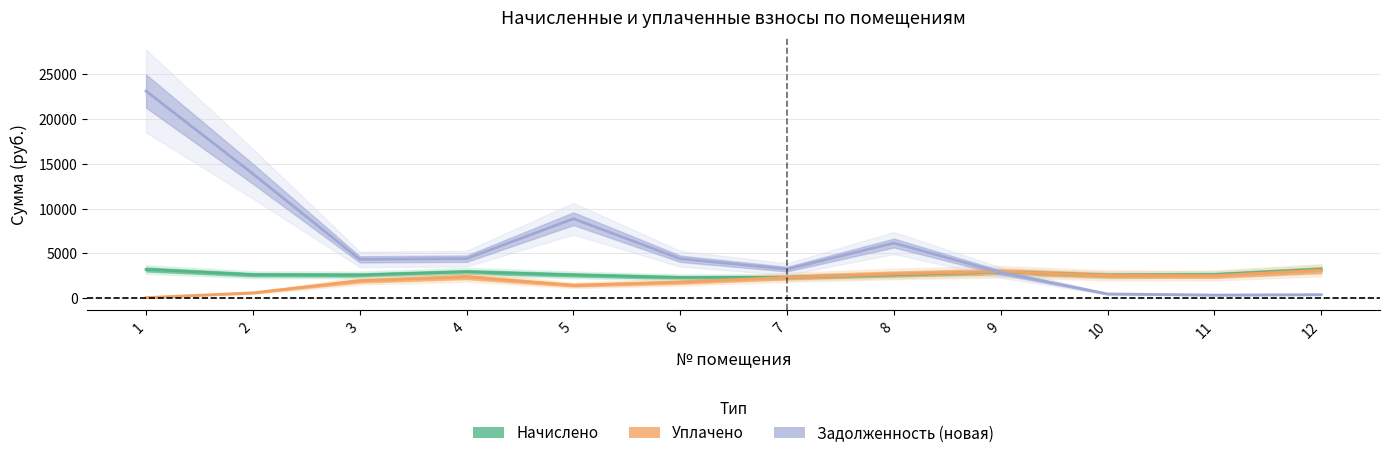

What is the sum of the Начислено values at 10 and 4?

5498.6